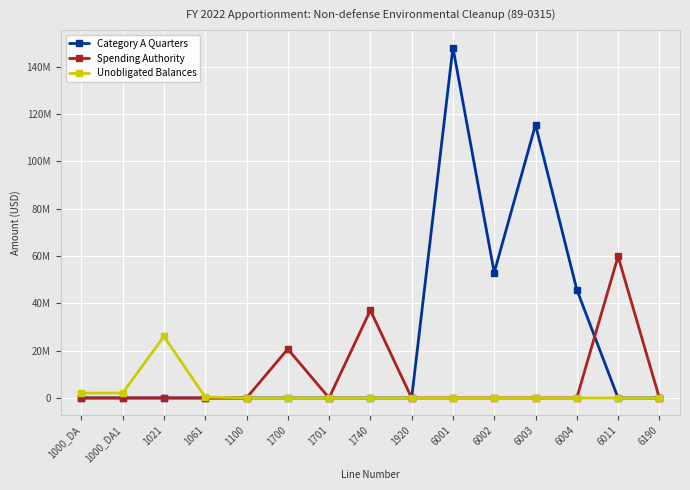

What are all the series names shown in the legend?

Category A Quarters, Spending Authority, Unobligated Balances